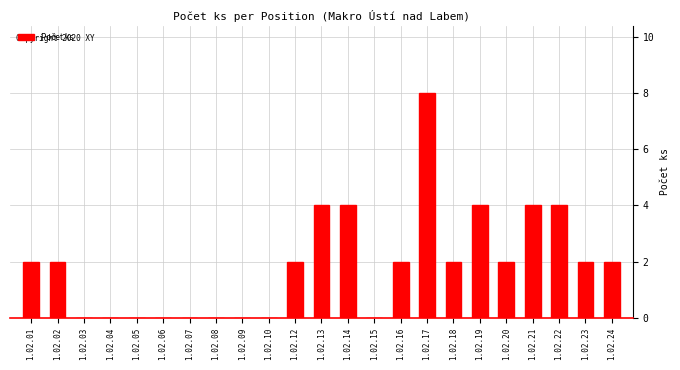

Reading left to right, what are all the values shown in this chart?

1.02.01=2	1.02.02=2	1.02.03=0	1.02.04=0	1.02.05=0	1.02.06=0	1.02.07=0	1.02.08=0	1.02.09=0	1.02.10=0	1.02.12=2	1.02.13=4	1.02.14=4	1.02.15=0	1.02.16=2	1.02.17=8	1.02.18=2	1.02.19=4	1.02.20=2	1.02.21=4	1.02.22=4	1.02.23=2	1.02.24=2